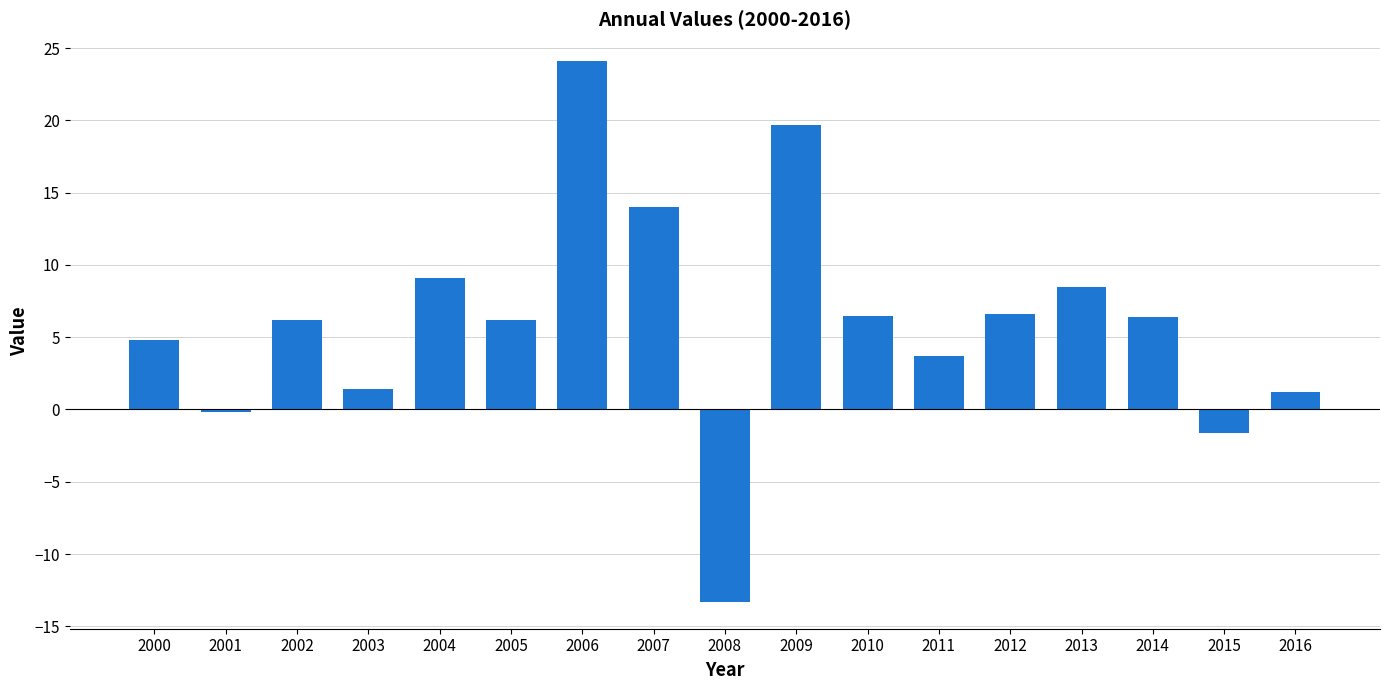

What is the maximum value shown in the chart?

24.1